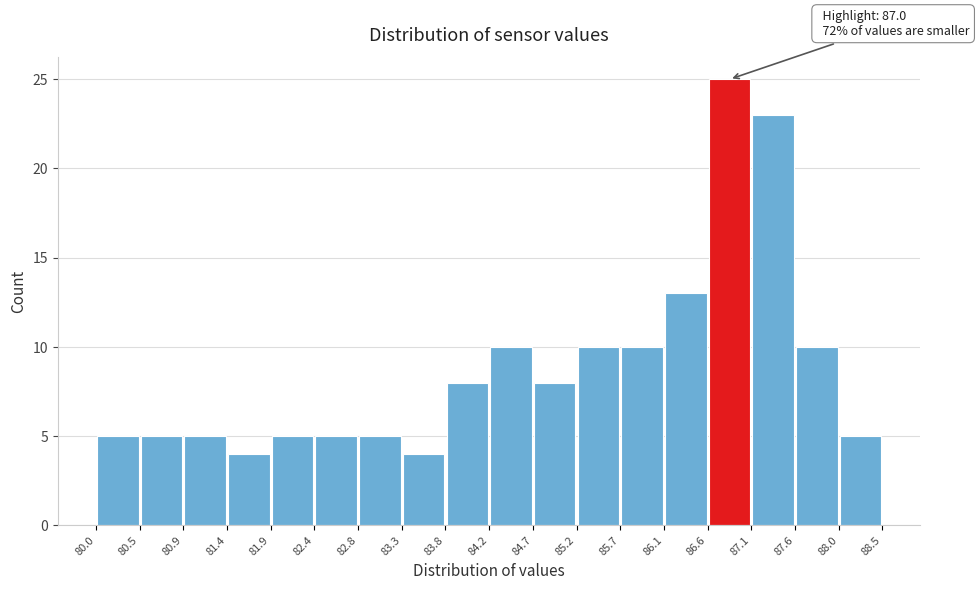

Over which range of the x-axis is the bar tallest?

86.6 to 87.1